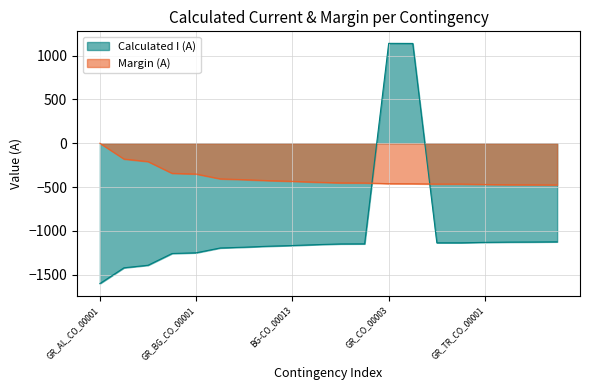

Which series has the largest total across all categories?

Margin (A)